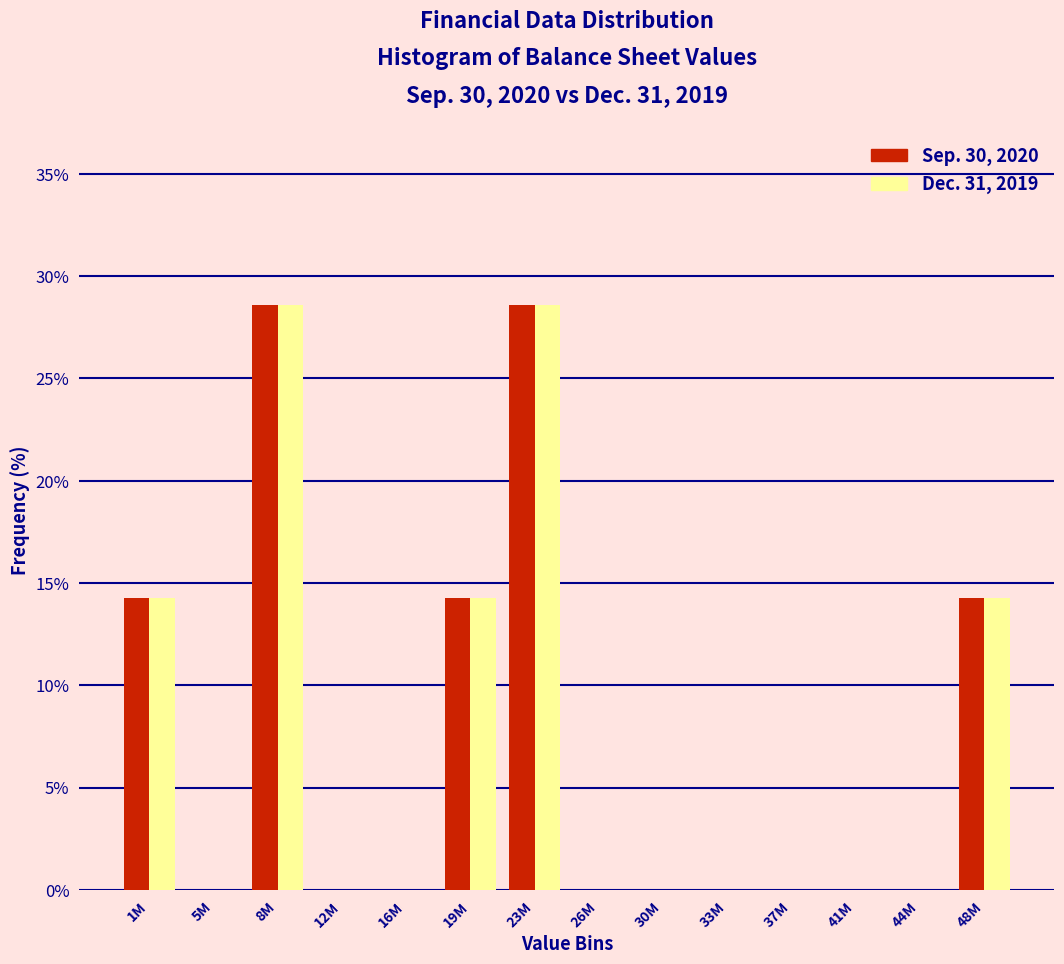

Reading left to right, extract all data points from this chart.

Sep. 30, 2020: 1M=14.3	5M=0.0	8M=28.6	12M=0.0	16M=0.0	19M=14.3	23M=28.6	26M=0.0	30M=0.0	33M=0.0	37M=0.0	41M=0.0	44M=0.0	48M=14.3
Dec. 31, 2019: 1M=14.3	5M=0.0	8M=28.6	12M=0.0	16M=0.0	19M=14.3	23M=28.6	26M=0.0	30M=0.0	33M=0.0	37M=0.0	41M=0.0	44M=0.0	48M=14.3